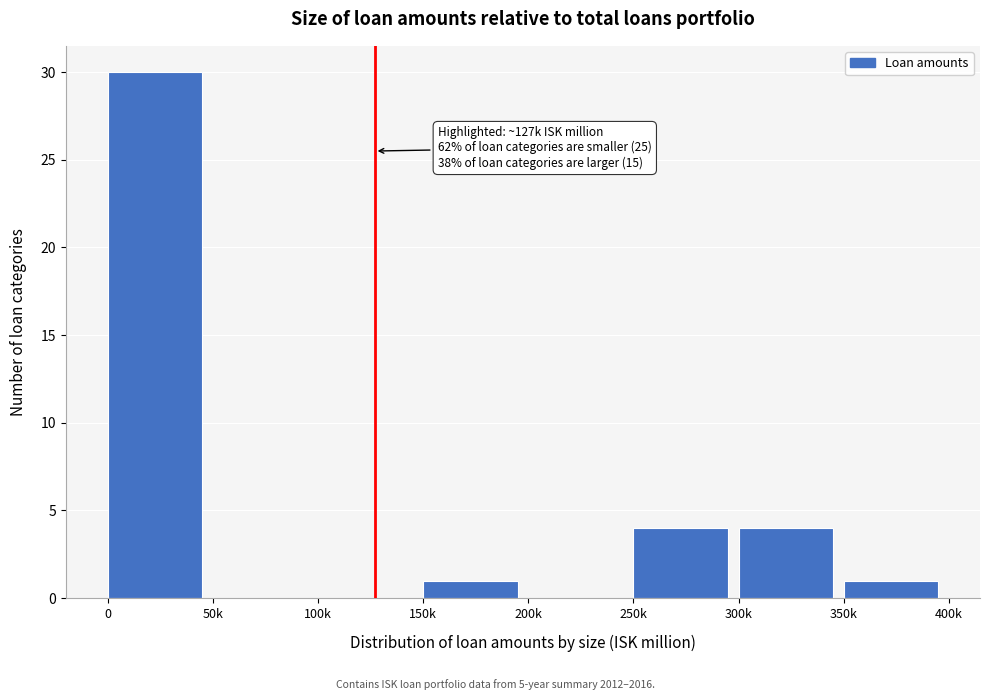

Reading left to right, transcribe all the data shown in this chart.

0=30	50k=0	100k=0	150k=1	200k=0	250k=4	300k=4	350k=1